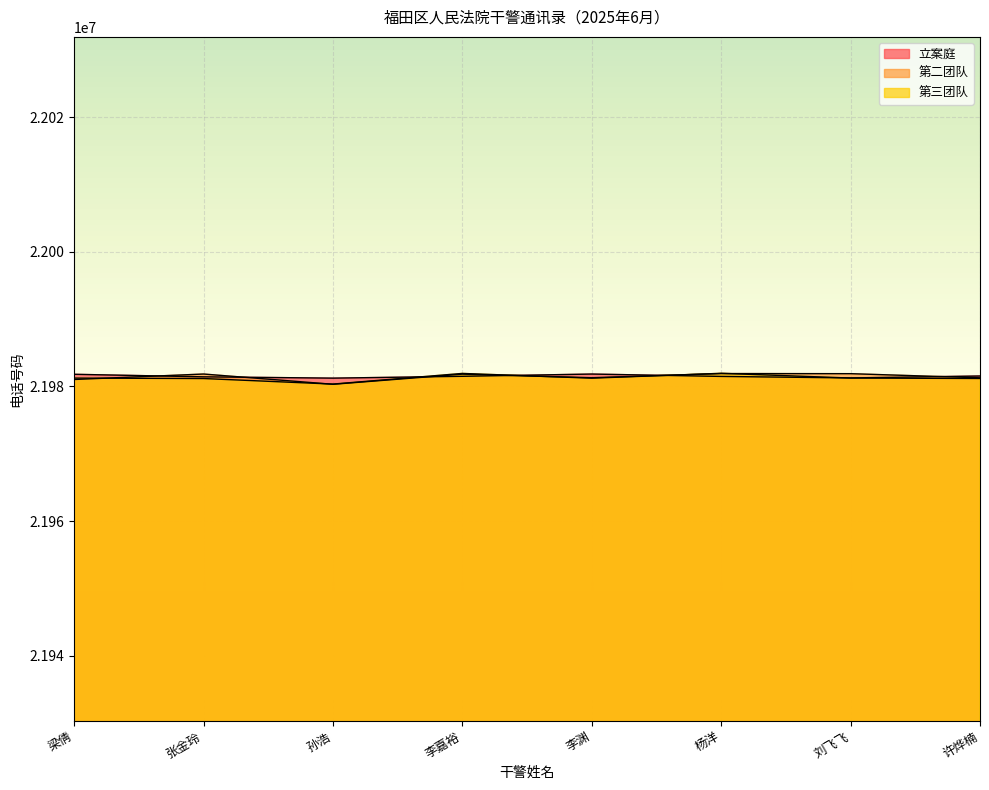

Reading left to right, list all the values displayed in this chart.

立案庭: 梁倩=21981806	张金玲=21981429	孙浩=21981235	李嘉裕=21981507	李渊=21981842	杨洋=21981489	刘飞飞=21981266	许烨楠=21981552
第二团队: 梁倩=21981032	张金玲=21981845	孙浩=21980320	李嘉裕=21981828	李渊=21981295	杨洋=21981914	刘飞飞=21981898	许烨楠=21981283
第三团队: 梁倩=21981242	张金玲=21981176	孙浩=21980351	李嘉裕=21981934	李渊=21981229	杨洋=21981952	刘飞飞=21981248	许烨楠=21981183